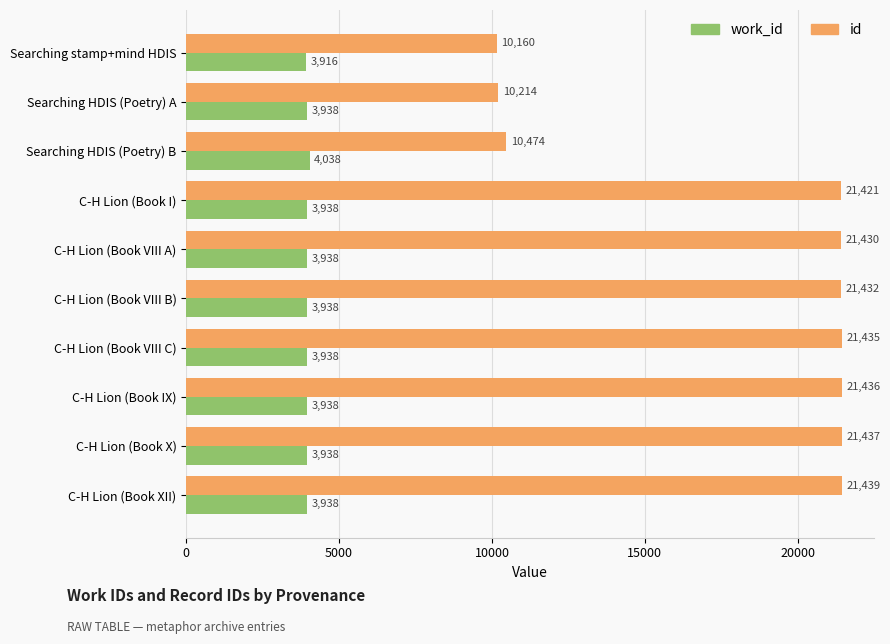

Which category has the highest value in the work_id series?

Searching HDIS (Poetry) B